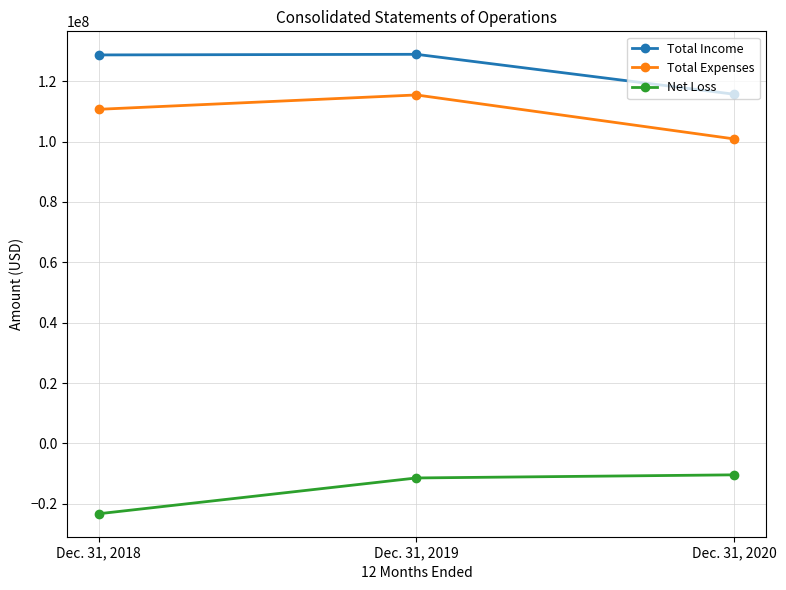

Between Dec. 31, 2019 and Dec. 31, 2020, which series saw the biggest shift?

Total Expenses